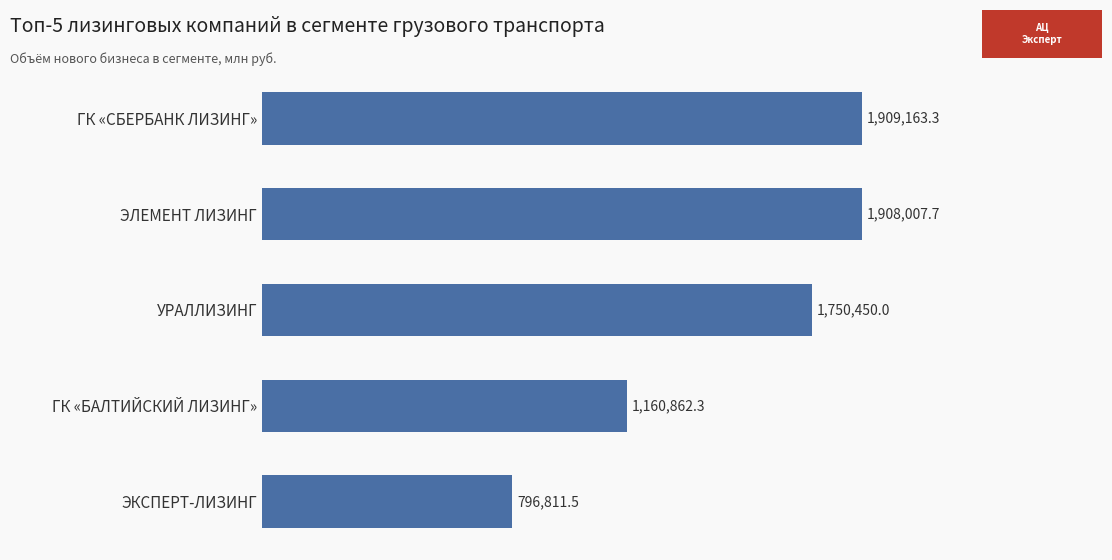

Does the chart contain any negative values?

No